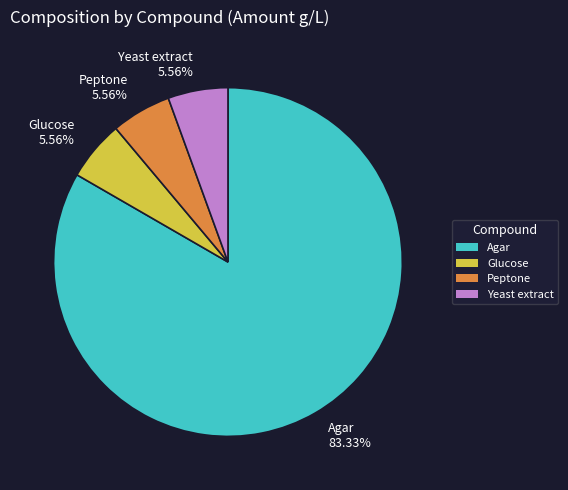

What percentage is the Glucose slice, to the nearest percent?

6%